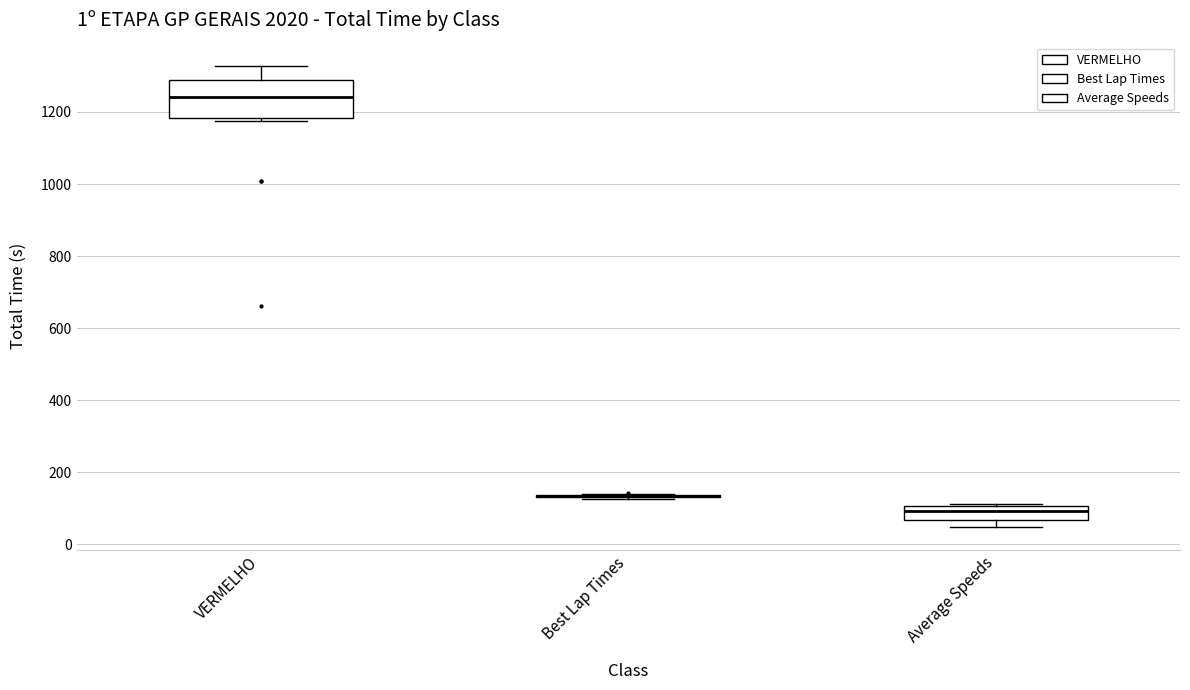

Reading left to right, read every box against the y-axis: the position of its median line, the range the box covers, and the ends of its whiskers. The values are not printed on the chart, so give them approximately, as read against the axis.

VERMELHO: median 1240, box 1180 to 1280, whiskers 1180 (just below the box's lower edge) to 1320
Best Lap Times: box collapsed to a line at 140, whiskers 120 to 140
Average Speeds: median 100 (inside the box), box 60 to 100, whiskers 40 to 120